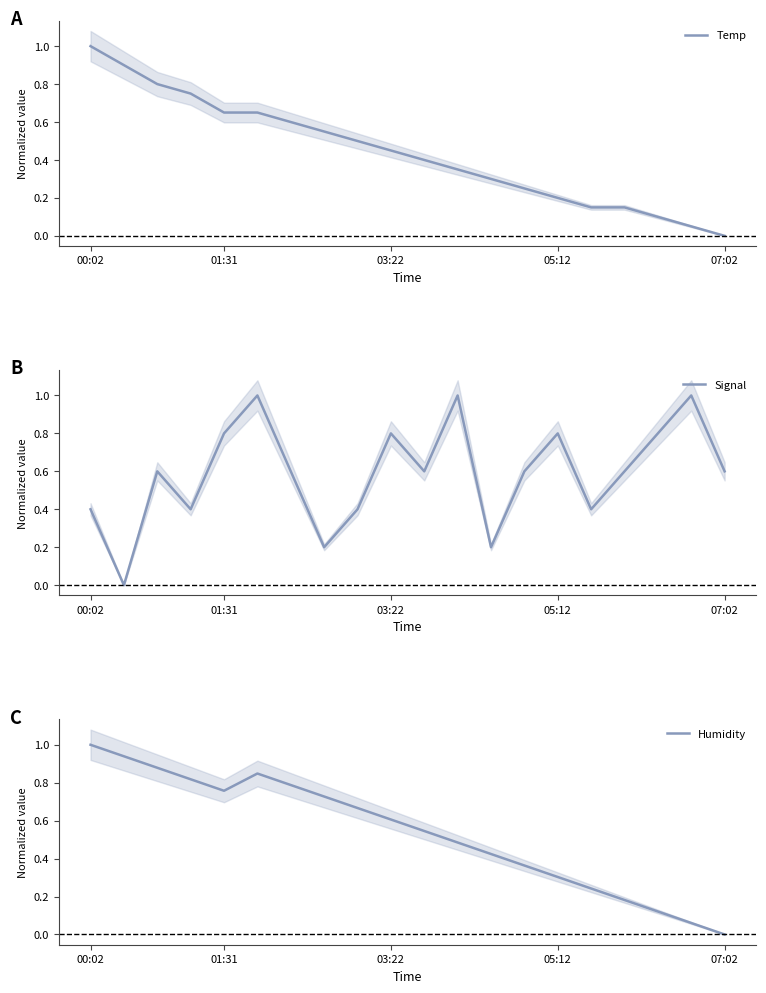

At 01:31, list the series in order from largest to smallest.

Signal, Humidity, Temp